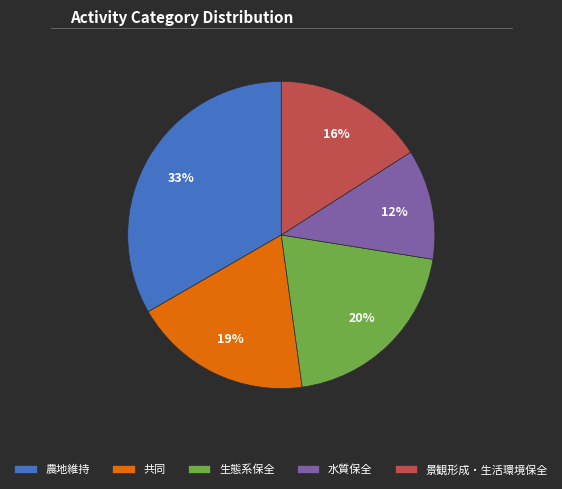

To the nearest percent, what is the difference between the 水質保全 and 景観形成・生活環境保全 slice percentages?

4%